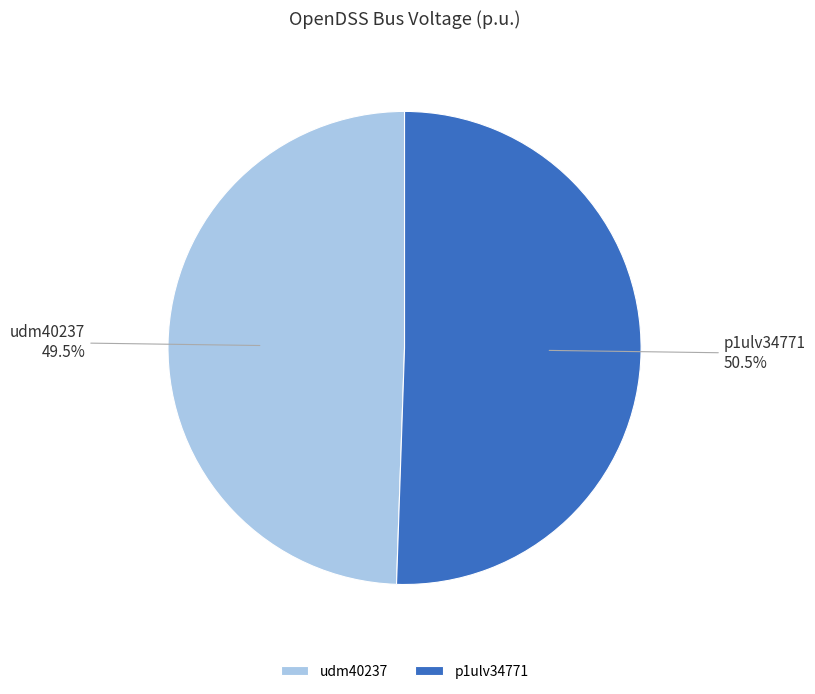

How many slices are in this pie chart?

2